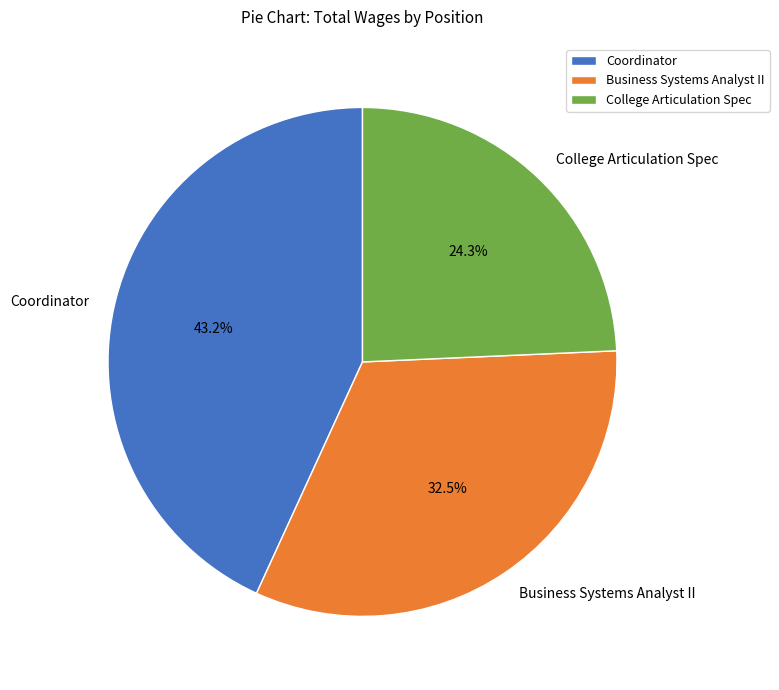

Does Coordinator represent more than half of the total?

No